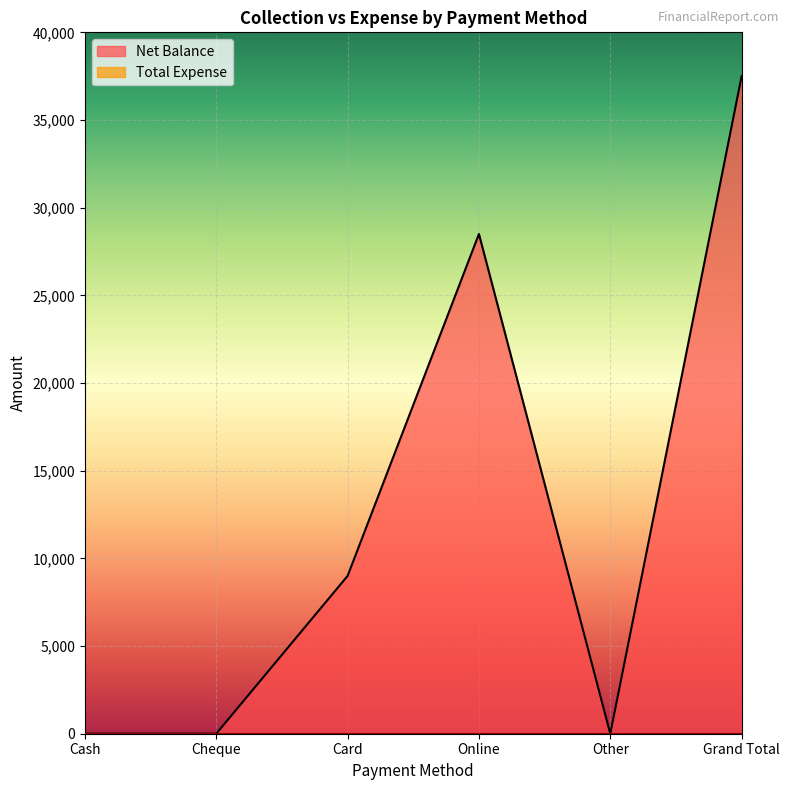

Where is the data nearest to the value 18750?

Card